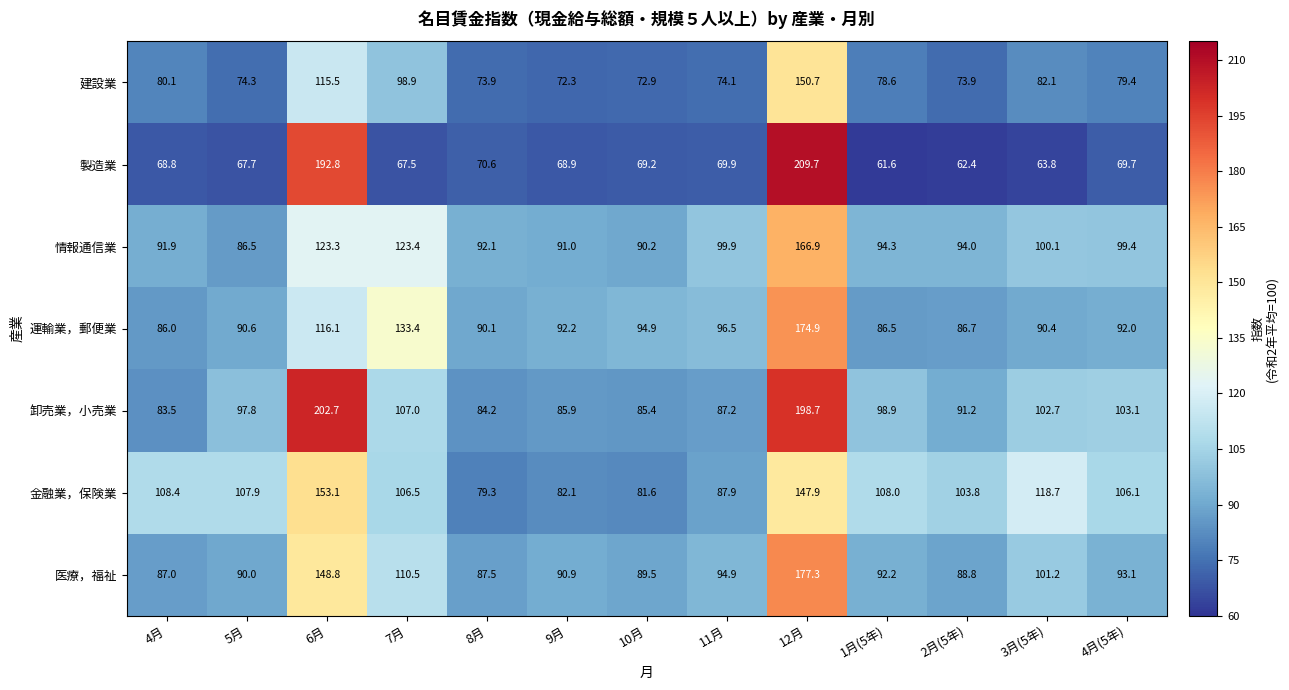

True or false: 卸売業，小売業 has a value of 58.7 at 5月.

False